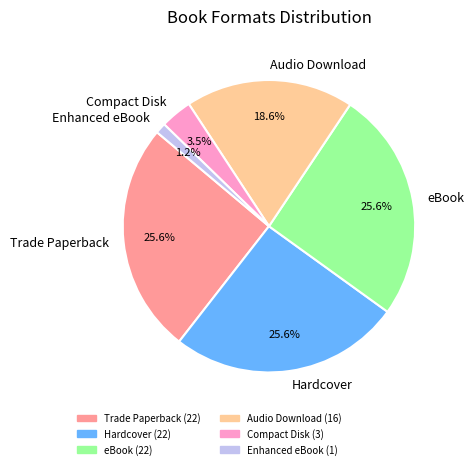

How many slices are in this pie chart?

6